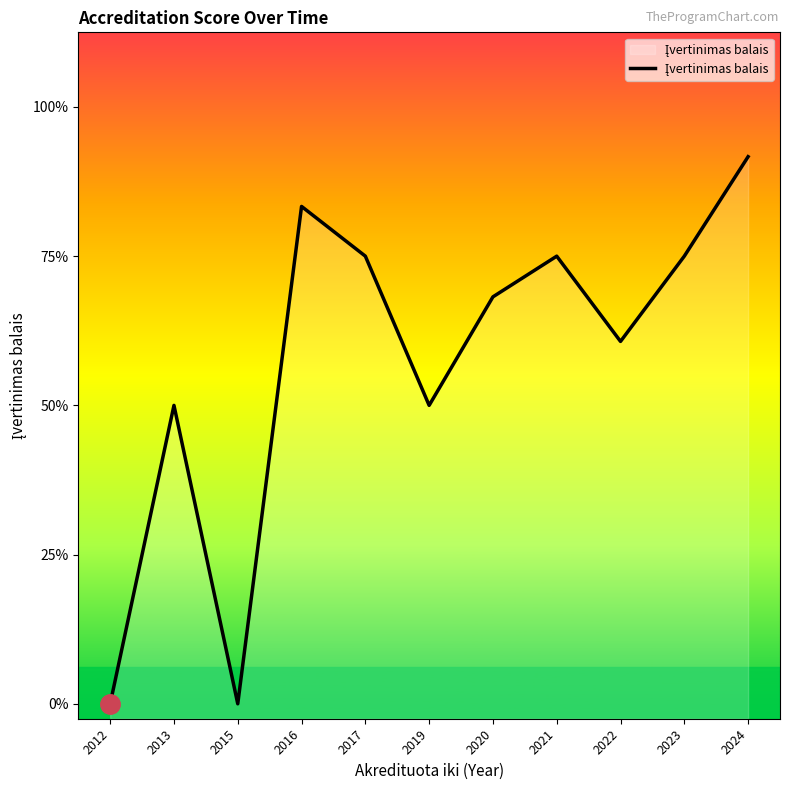

Rank the categories by value from highest to lowest.

2024, 2016, 2017, 2021, 2023, 2020, 2022, 2013, 2019, 2012, 2015